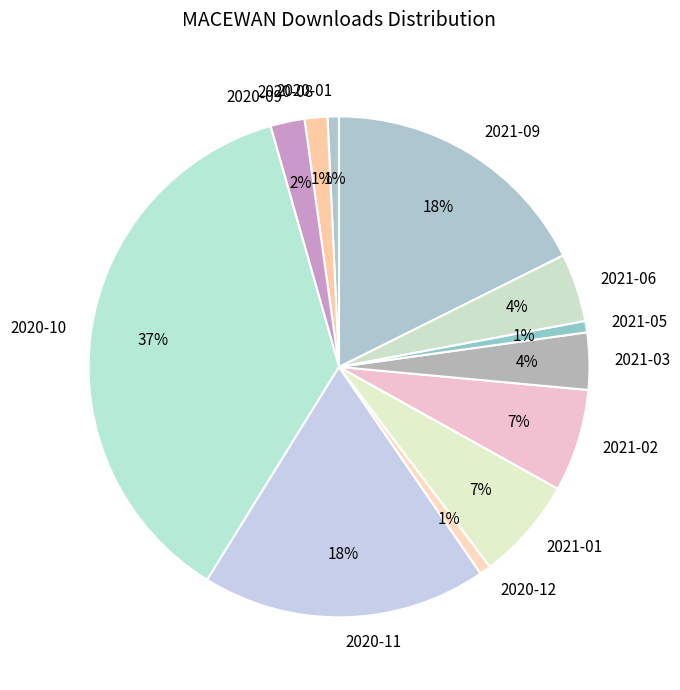

Which category has the biggest portion of the pie?

2020-10